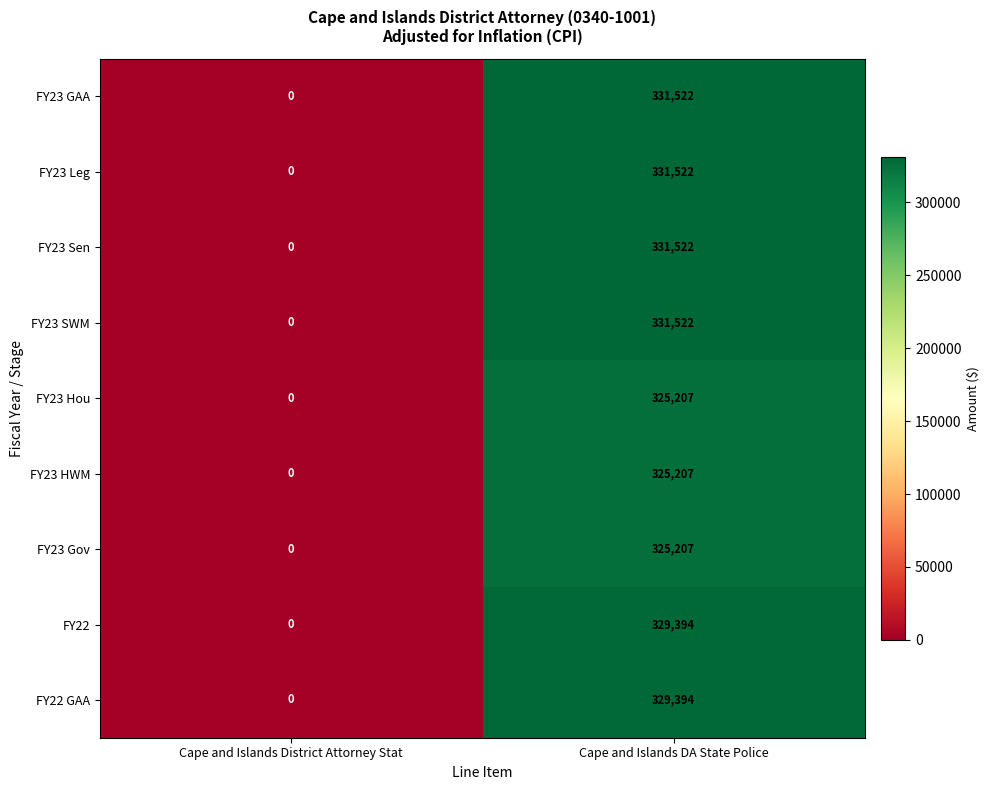

Is it true that FY23 SWM equals -153060 at Cape and Islands District Attorney Stat?

False